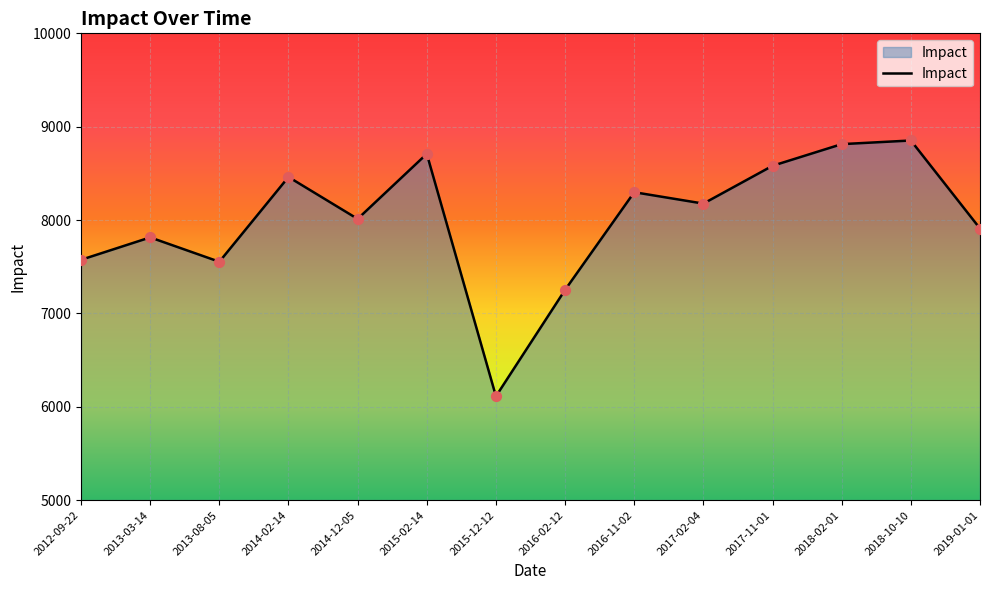

Approximately how many times larger is the value at 2016-11-02 compared to 2015-12-12?

1.4